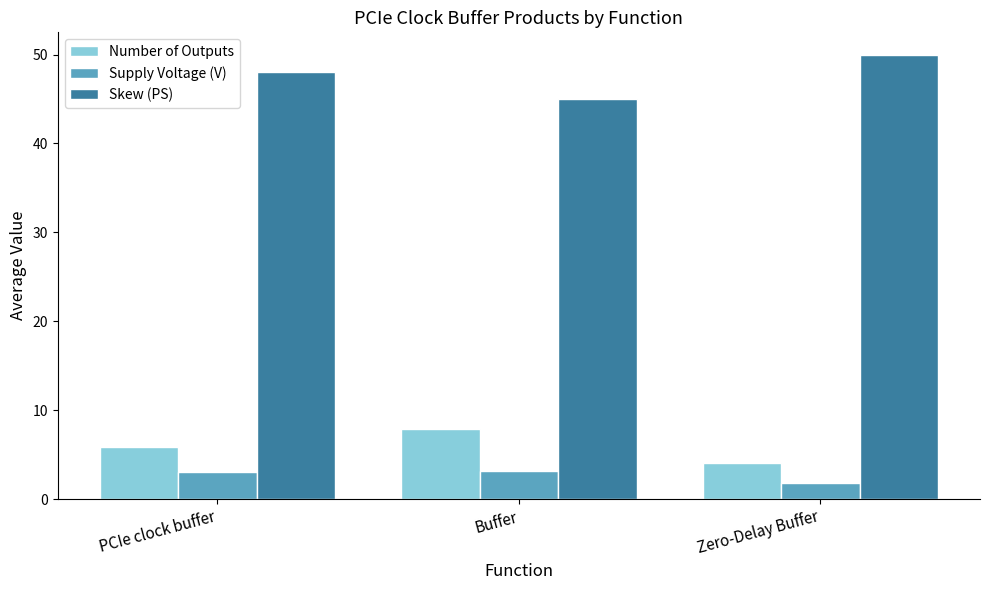

At Zero-Delay Buffer, list the series in order from largest to smallest.

Skew (PS), Number of Outputs, Supply Voltage (V)